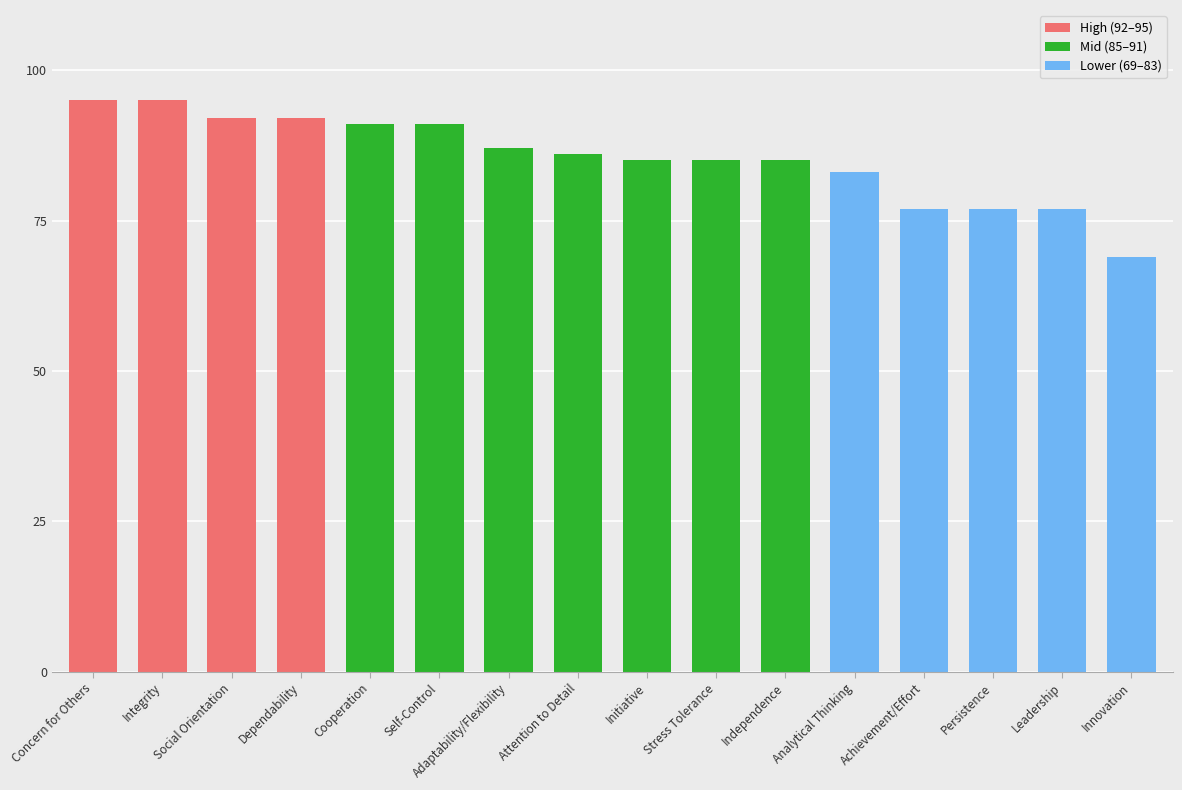

What is the sum of all values?

1367